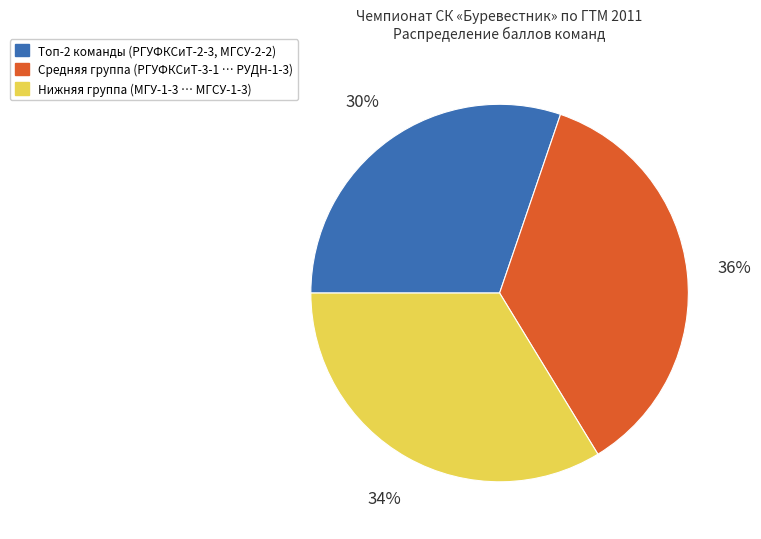

Is there any slice that represents more than half of the pie?

No